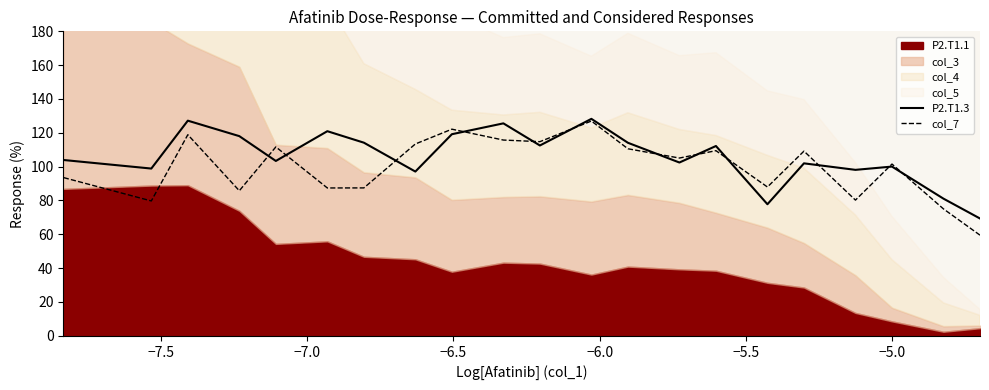

True or false: P2.T1.3 has more than 1 points higher than both neighbors.

True